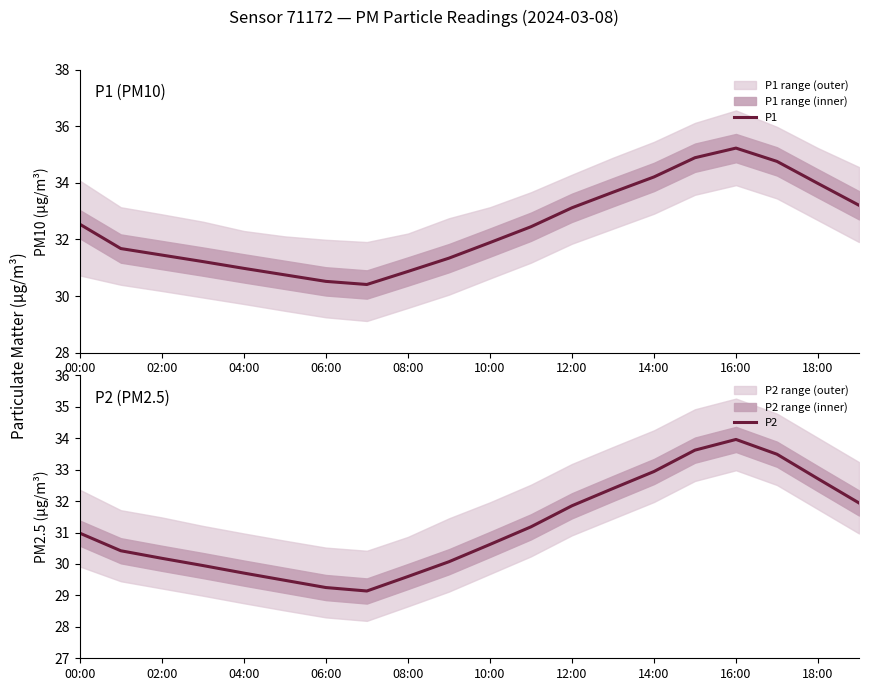

What is the value of the P1 point at the 4th from the left?

31.2